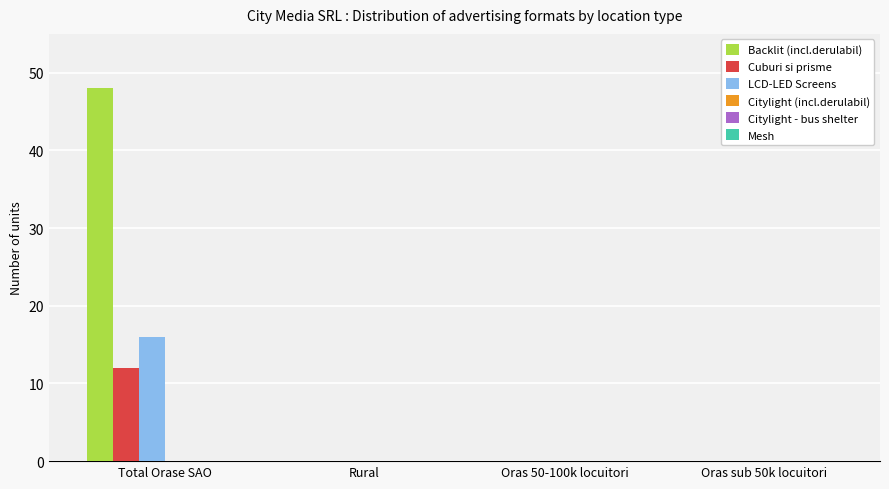

At which category does the chart reach its peak across all series?

Total Orase SAO